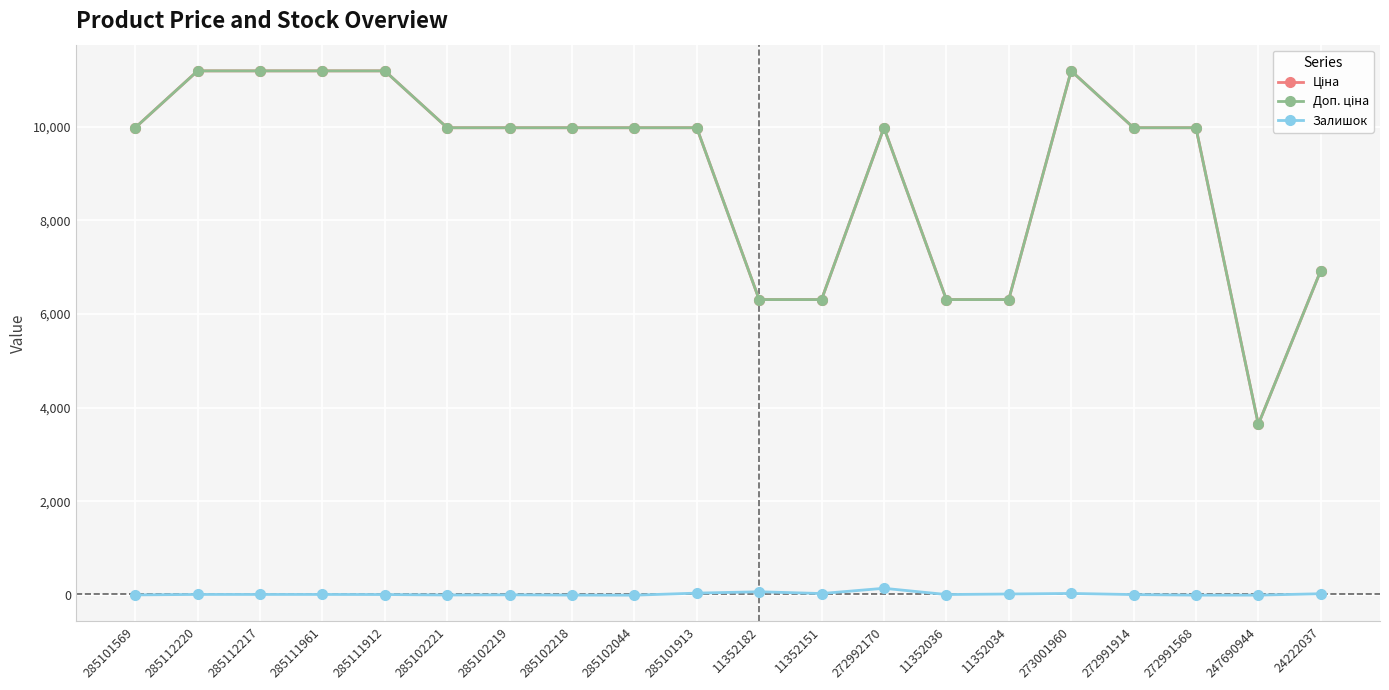

True or false: Залишок and Ціна cross at least once.

False